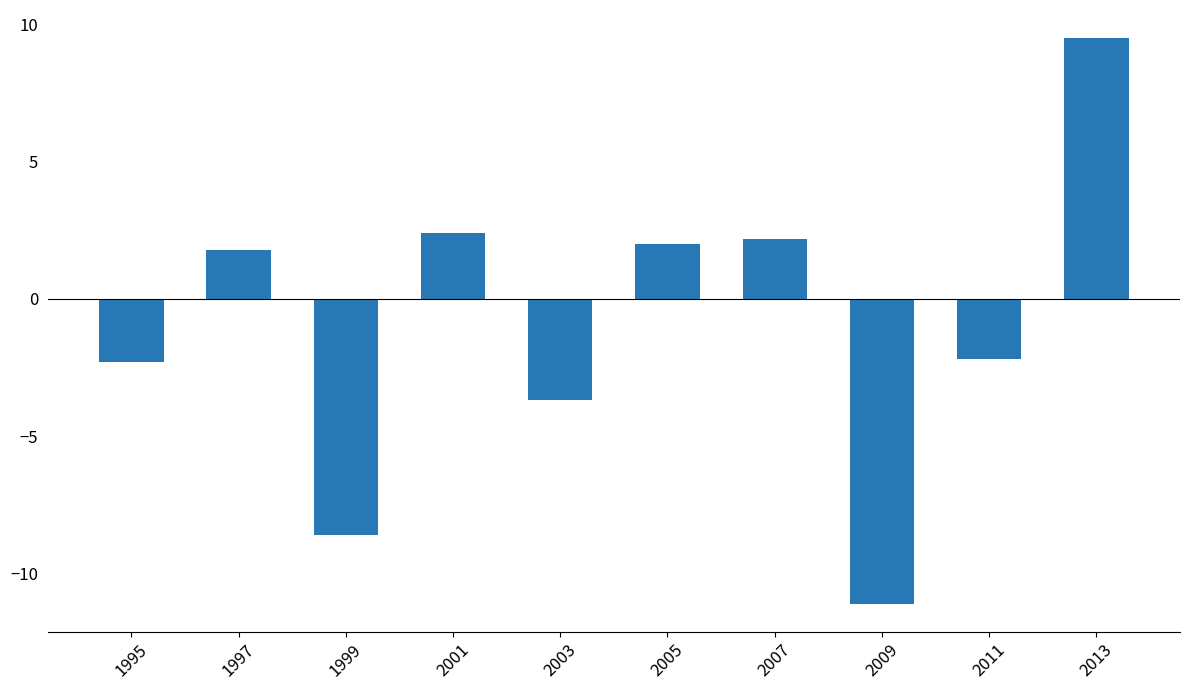

What is the ratio of the value at 2013 to the value at 2001?

4.0